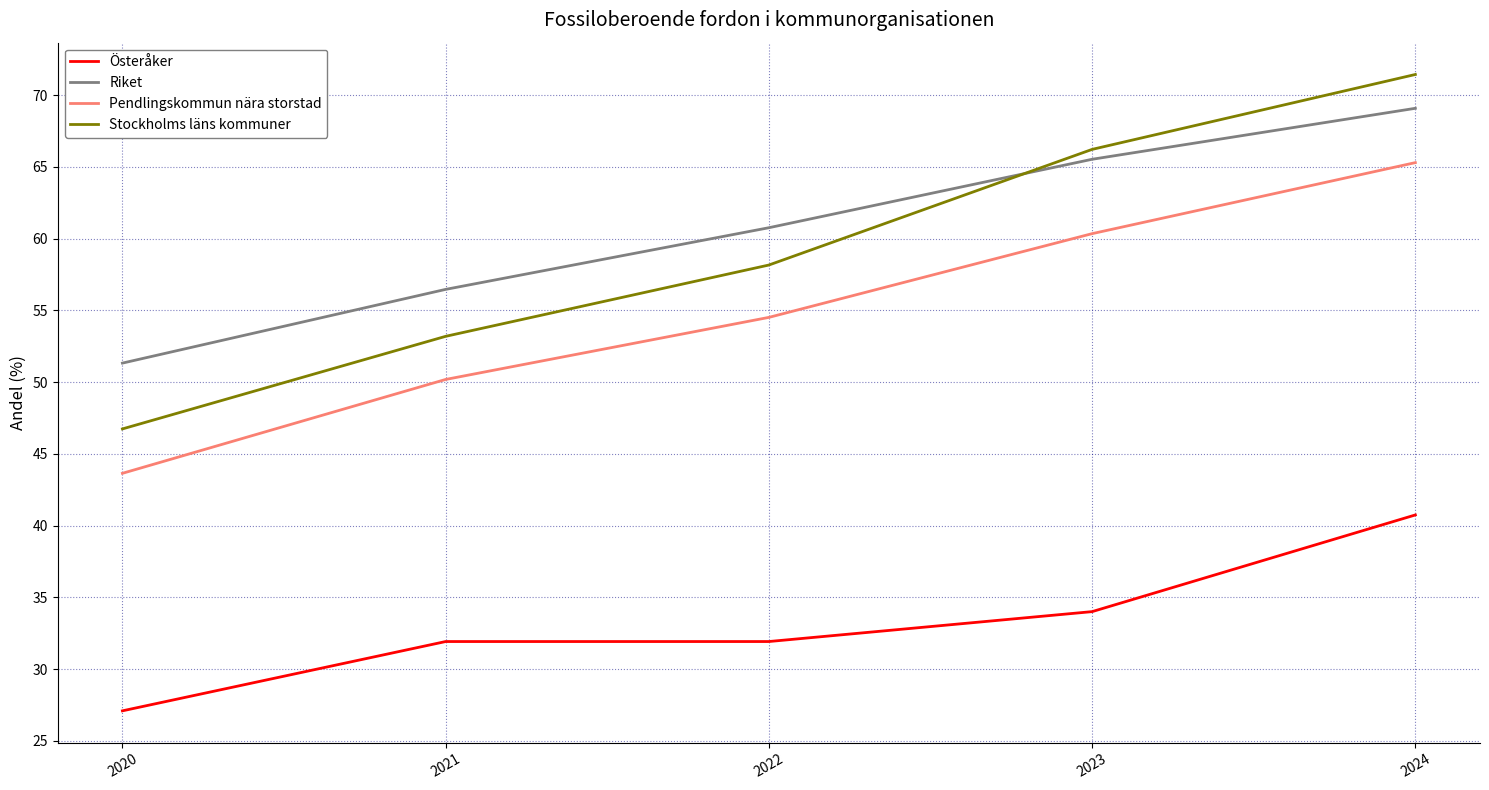

True or false: Pendlingskommun nära storstad has a value of 69.7 at 2021.

False